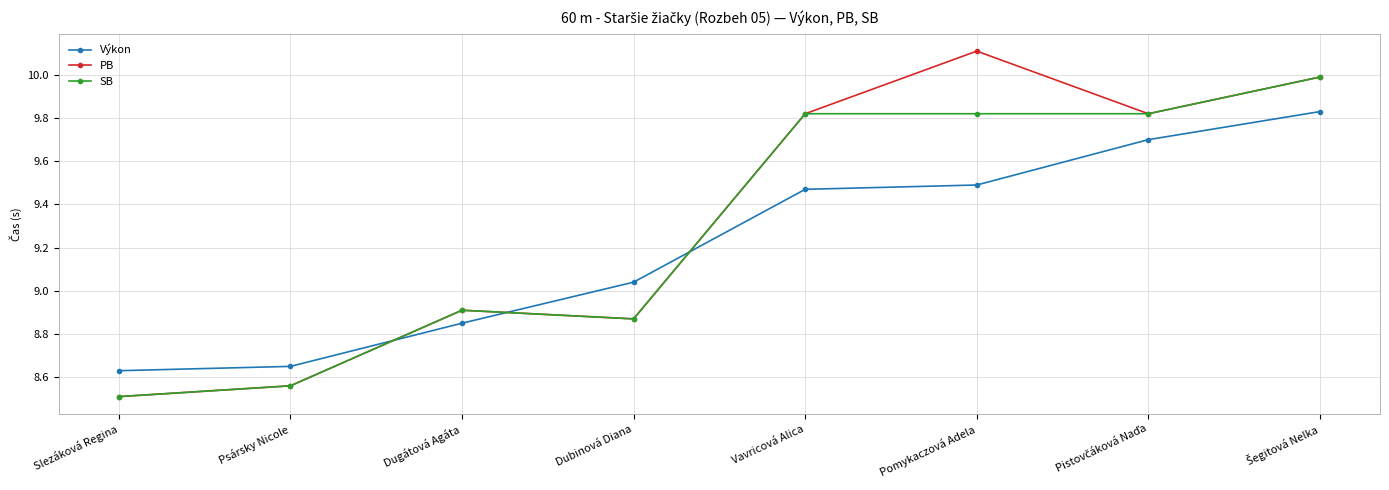

Count the number of categories in the chart.

8